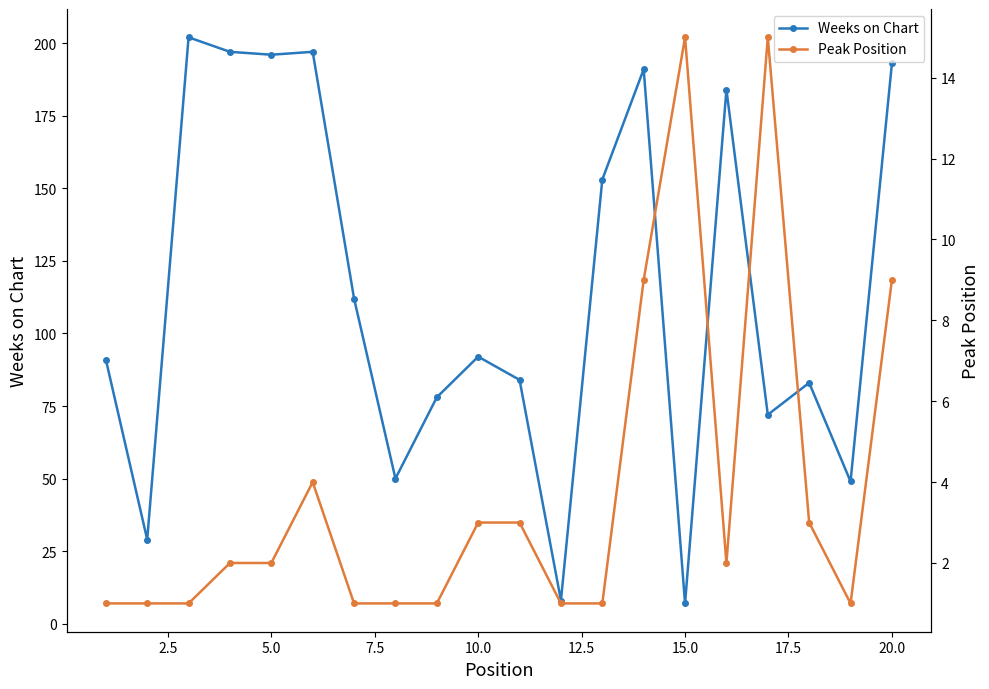

How many interior local valleys does the Weeks on Chart series have?

7